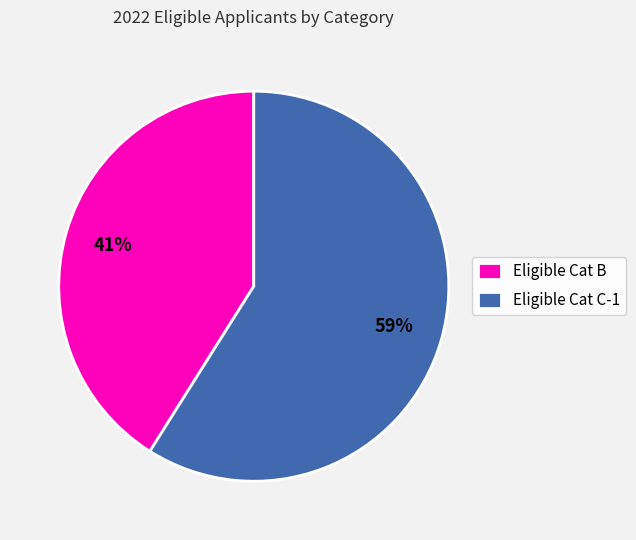

True or false: Eligible Cat C-1 accounts for 53% of the total.

False